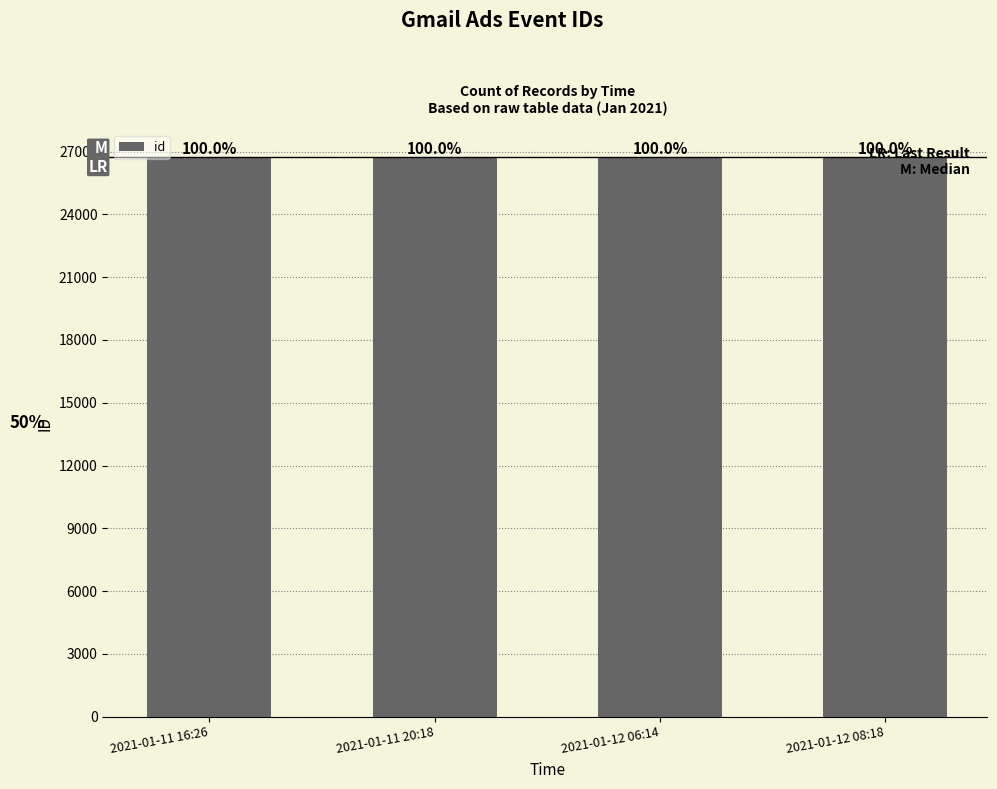

Is it true that the value at 2021-01-12 08:18 is 26717?

True